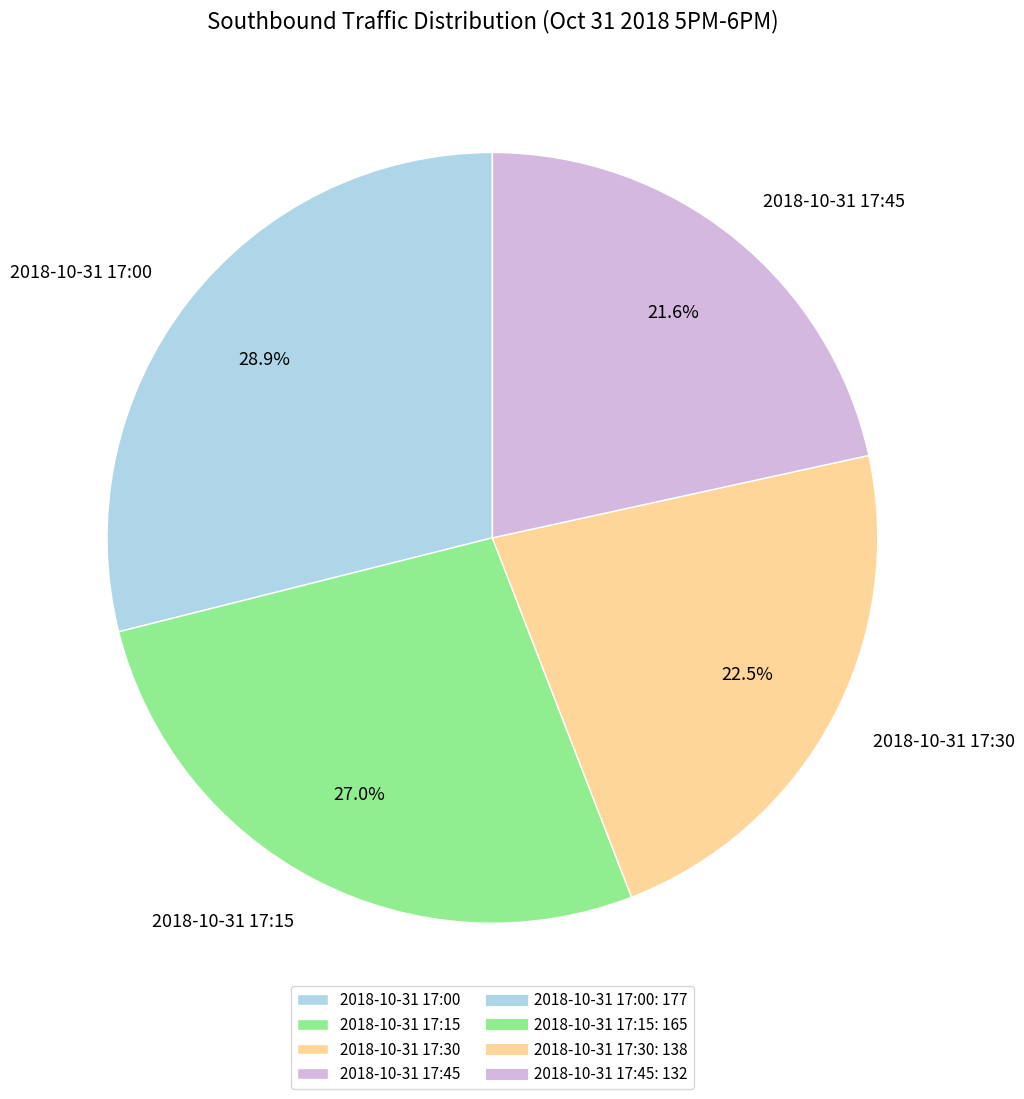

How many segments does this pie chart have?

4